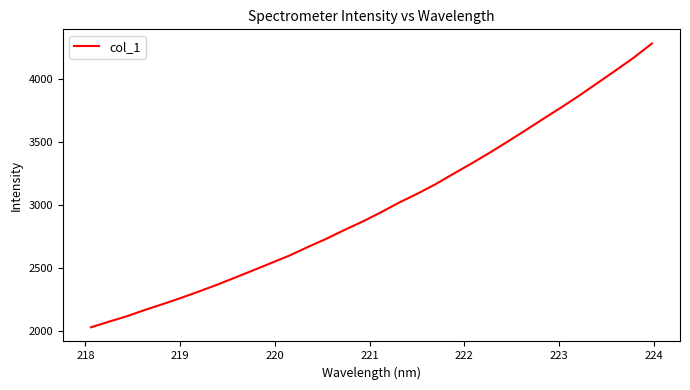

What is the greatest value displayed?

4278.1